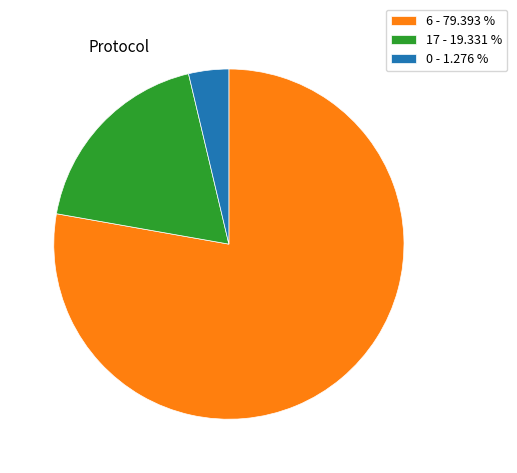

Is there a majority slice in this chart?

Yes